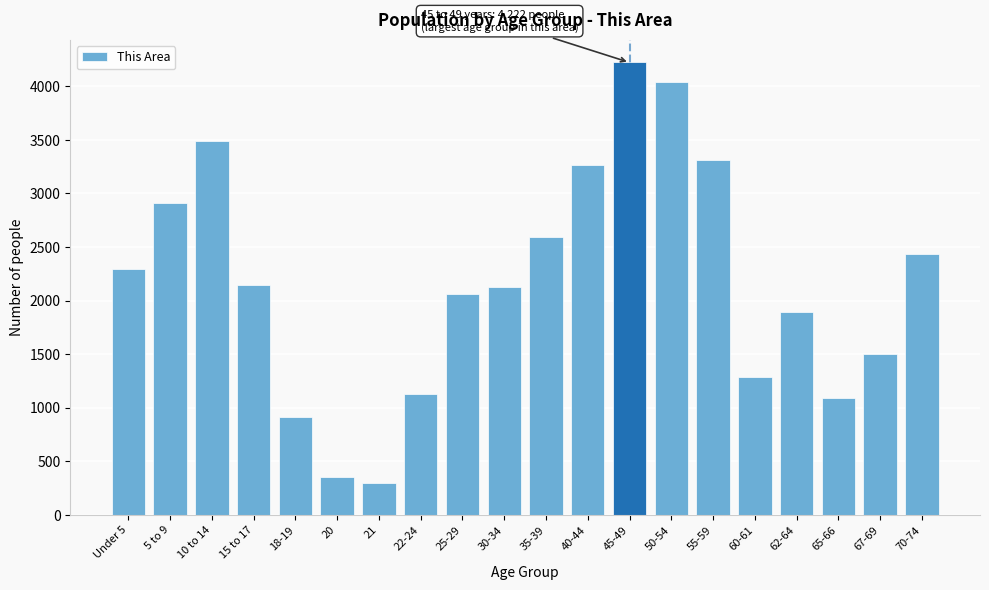

Reading right to left, extract all data points from this chart.

70-74=2432	67-69=1504	65-66=1086	62-64=1889	60-61=1288	55-59=3312	50-54=4044	45-49=4222	40-44=3263	35-39=2591	30-34=2122	25-29=2064	22-24=1129	21=300	20=350	18-19=913	15 to 17=2146	10 to 14=3487	5 to 9=2914	Under 5=2295